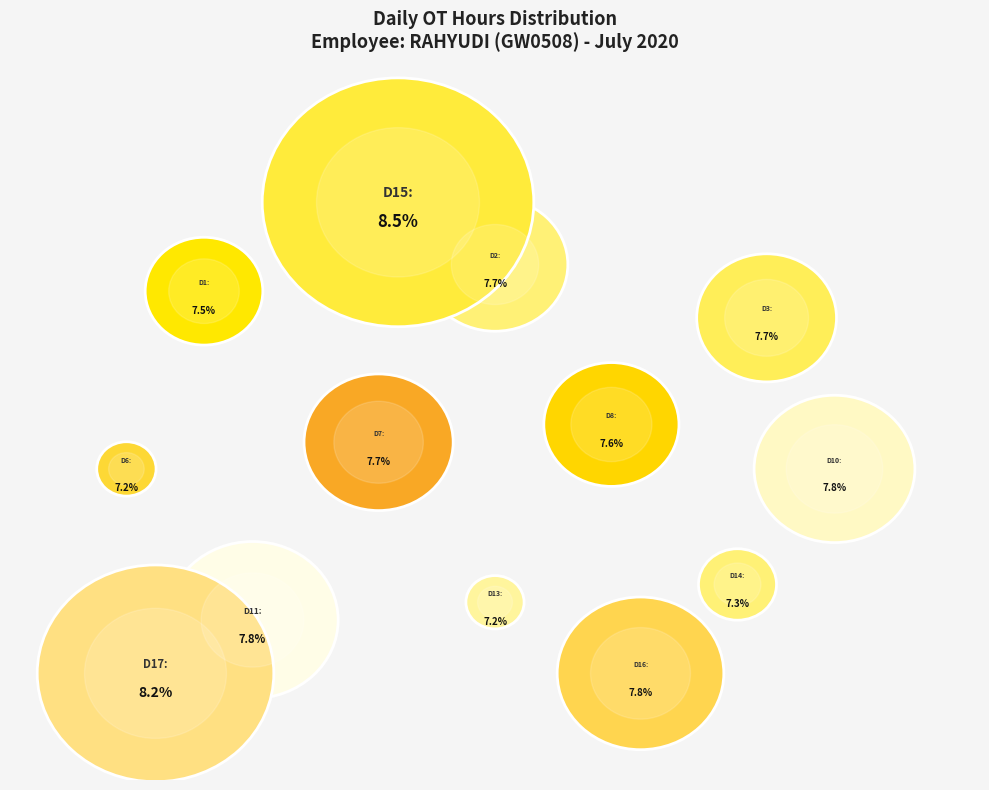

Is it true that Day 6 is 7% of the pie?

True